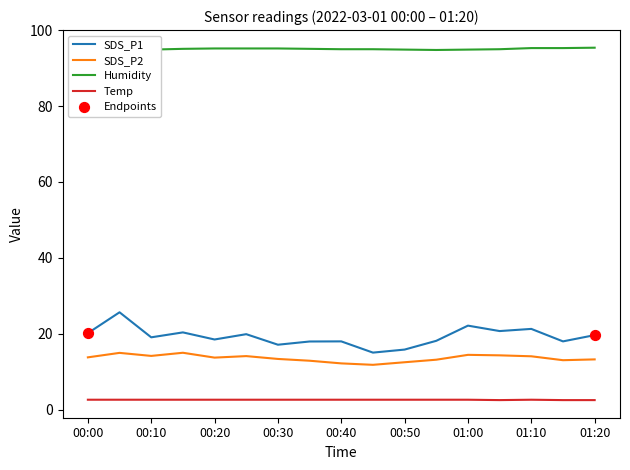

What are all the series names shown in the legend?

SDS_P1, SDS_P2, Humidity, Temp